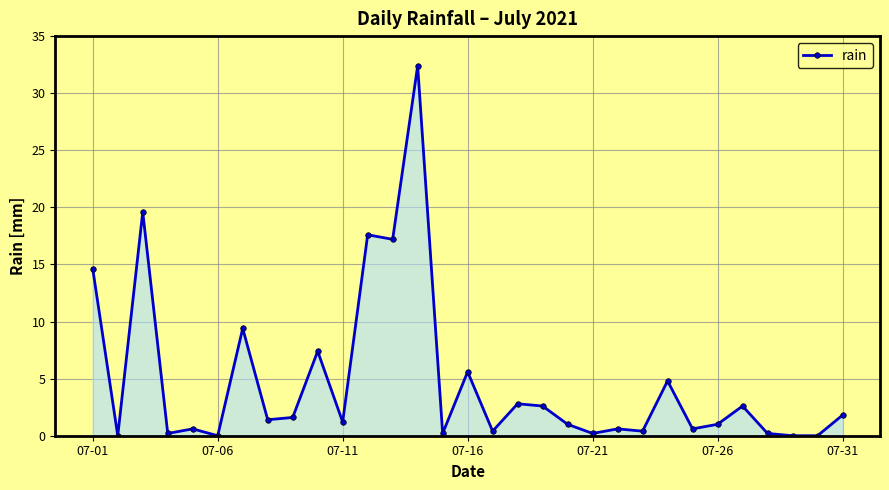

What is the difference between the maximum and minimum values?

32.4